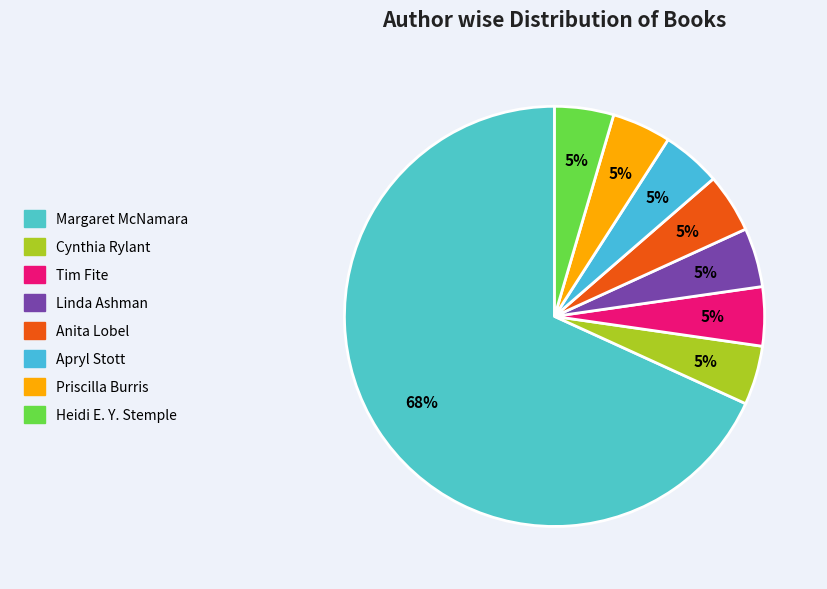

How many slices are in this pie chart?

8